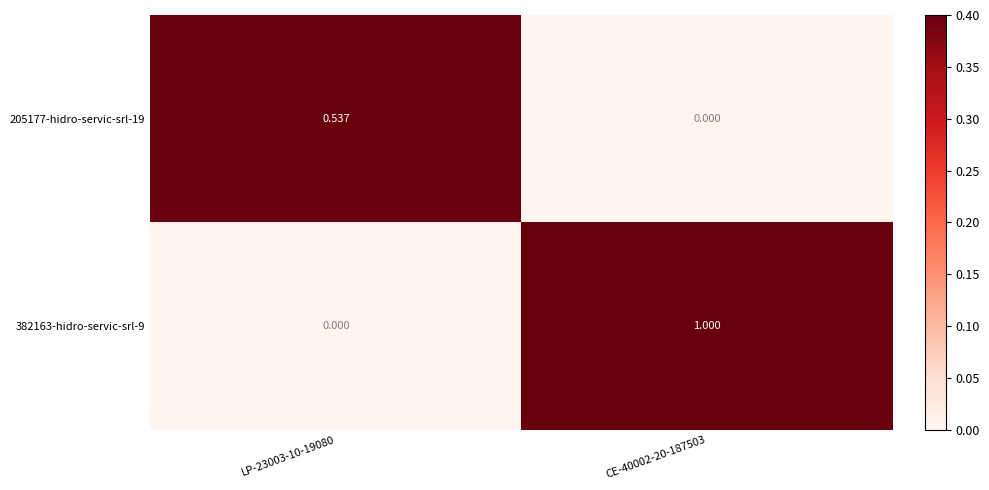

Reading right to left, transcribe all the data shown in this chart.

205177-hidro-servic-srl-19: CE-40002-20-187503=0.0	LP-23003-10-19080=0.5
382163-hidro-servic-srl-9: CE-40002-20-187503=1.0	LP-23003-10-19080=0.0